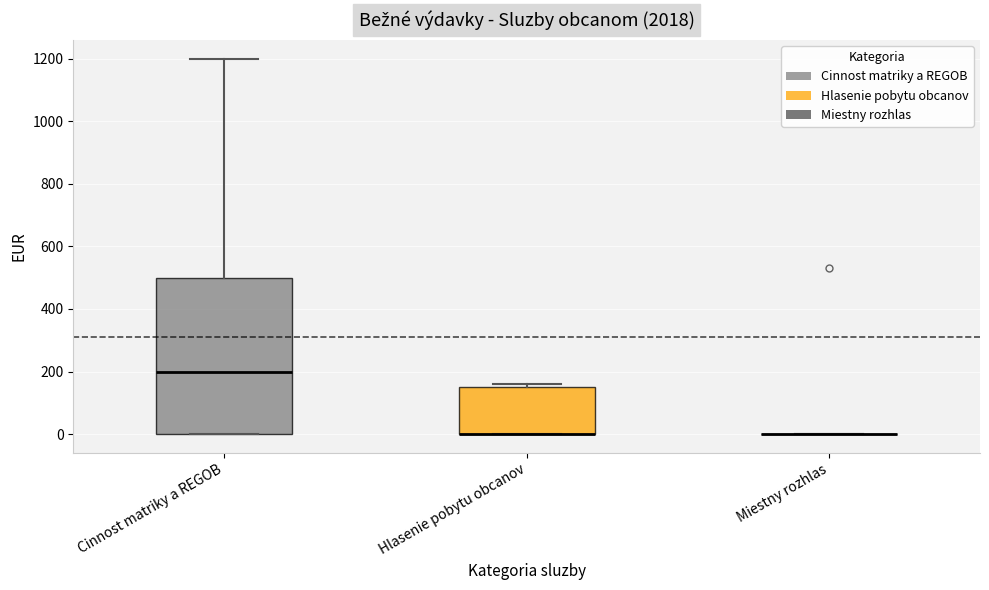

Reading left to right, read every box against the y-axis: the position of its median line, the range the box covers, and the ends of its whiskers. The values are not printed on the chart, so give them approximately, as read against the axis.

Cinnost matriky a REGOB: median 200, box 0 to 500, whiskers 0 to 1200
Hlasenie pobytu obcanov: median 0 (drawn on the box's lower edge), box 0 to 160, whiskers 0 to 160 (just above the box's upper edge)
Miestny rozhlas: box collapsed to a line at 0, whiskers 0 to 0